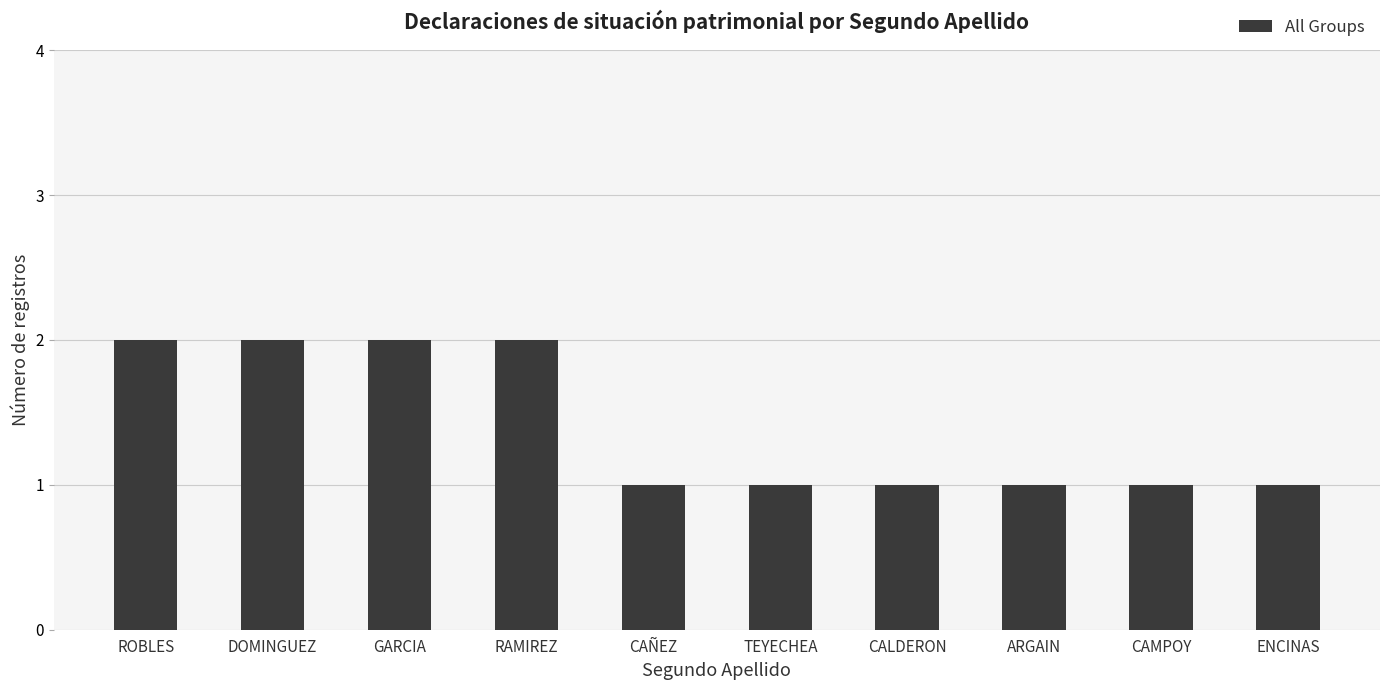

Reading left to right, transcribe all the data shown in this chart.

2	2	2	2	1	1	1	1	1	1